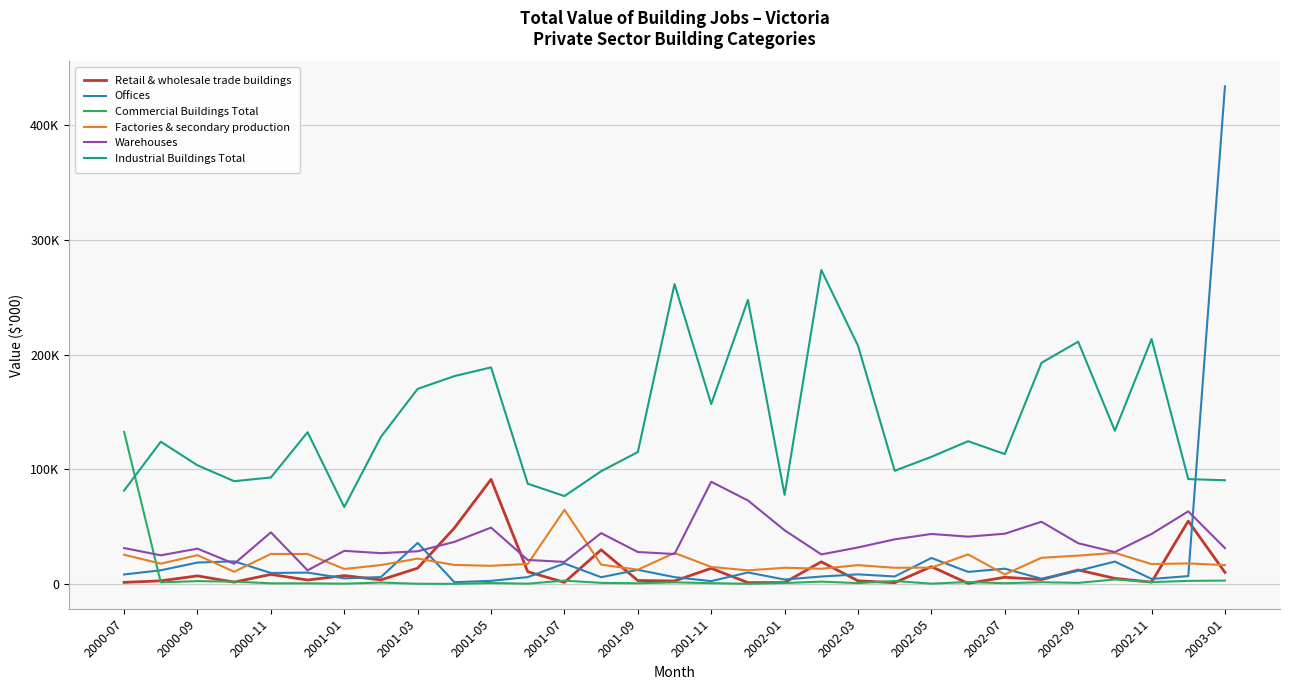

What are all the series names shown in the legend?

Retail & wholesale trade buildings, Offices, Commercial Buildings Total, Factories & secondary production, Warehouses, Industrial Buildings Total